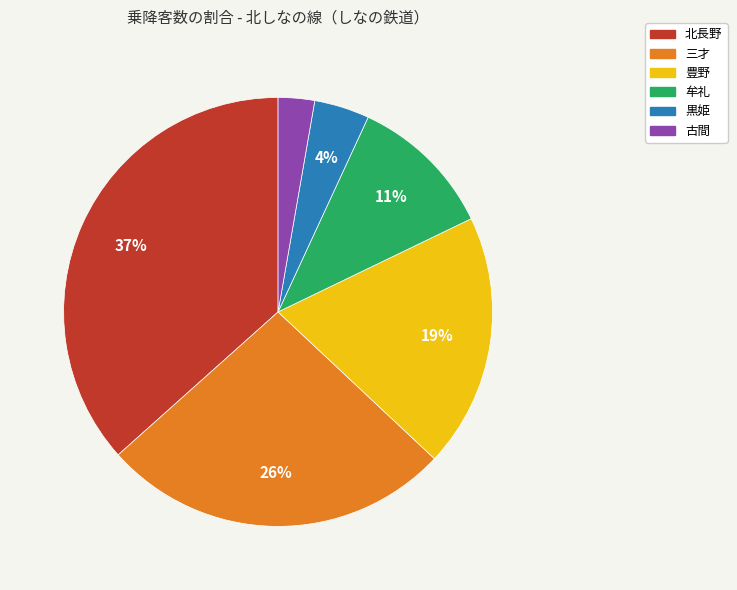

What is the ratio of the value at 三才 to the value at 北長野?

0.7